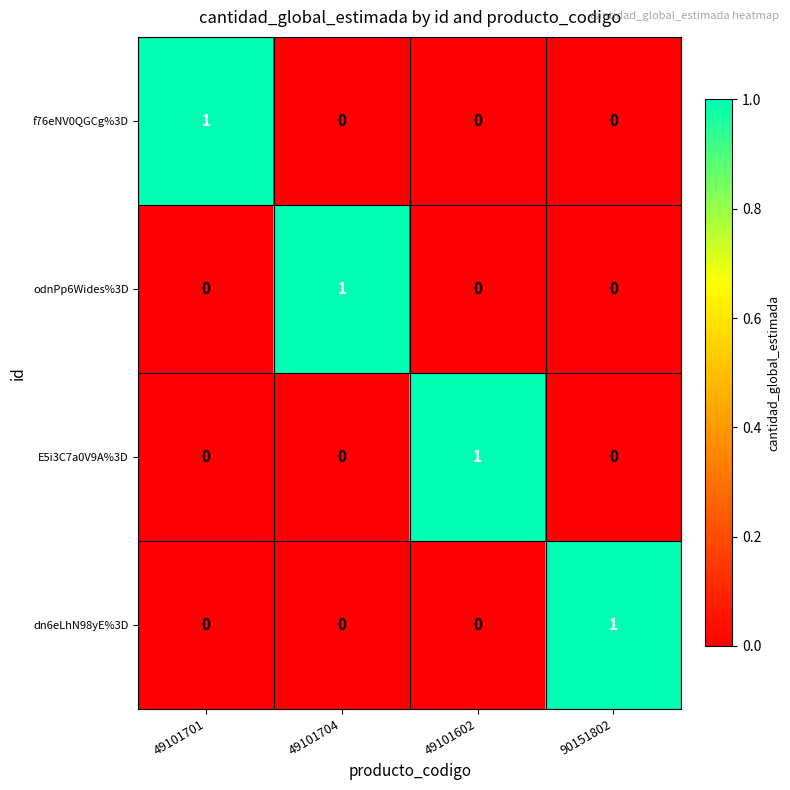

At which label does odnPp6Wides%3D reach its peak?

49101704